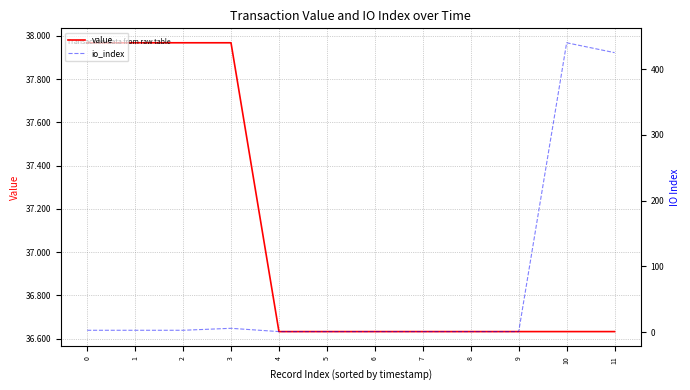

How many data points in io_index are less than 3?

6